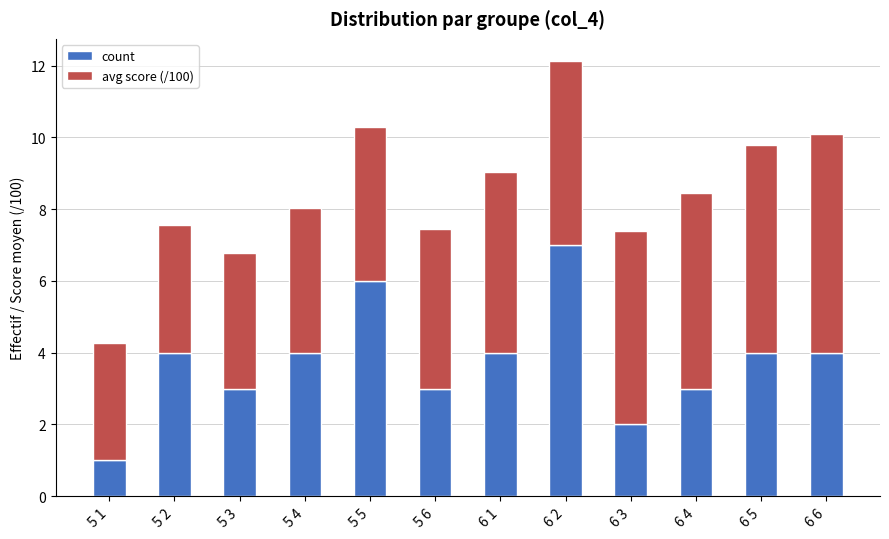

What is the value of the count bar at the 4th from the left?

4.0